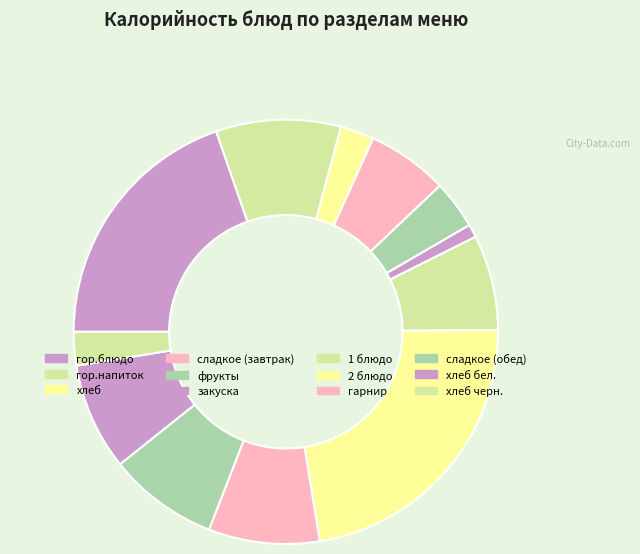

How many segments does this pie chart have?

12